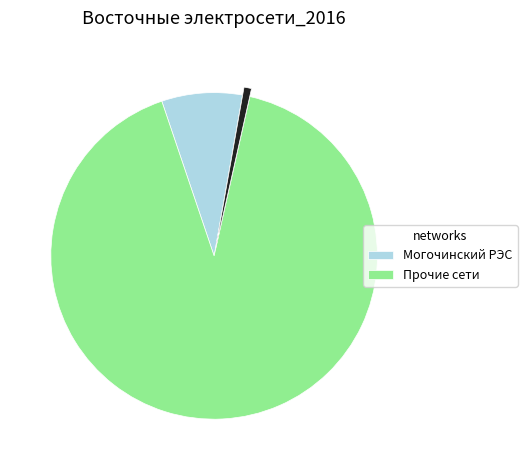

Count the number of slices in the pie.

3